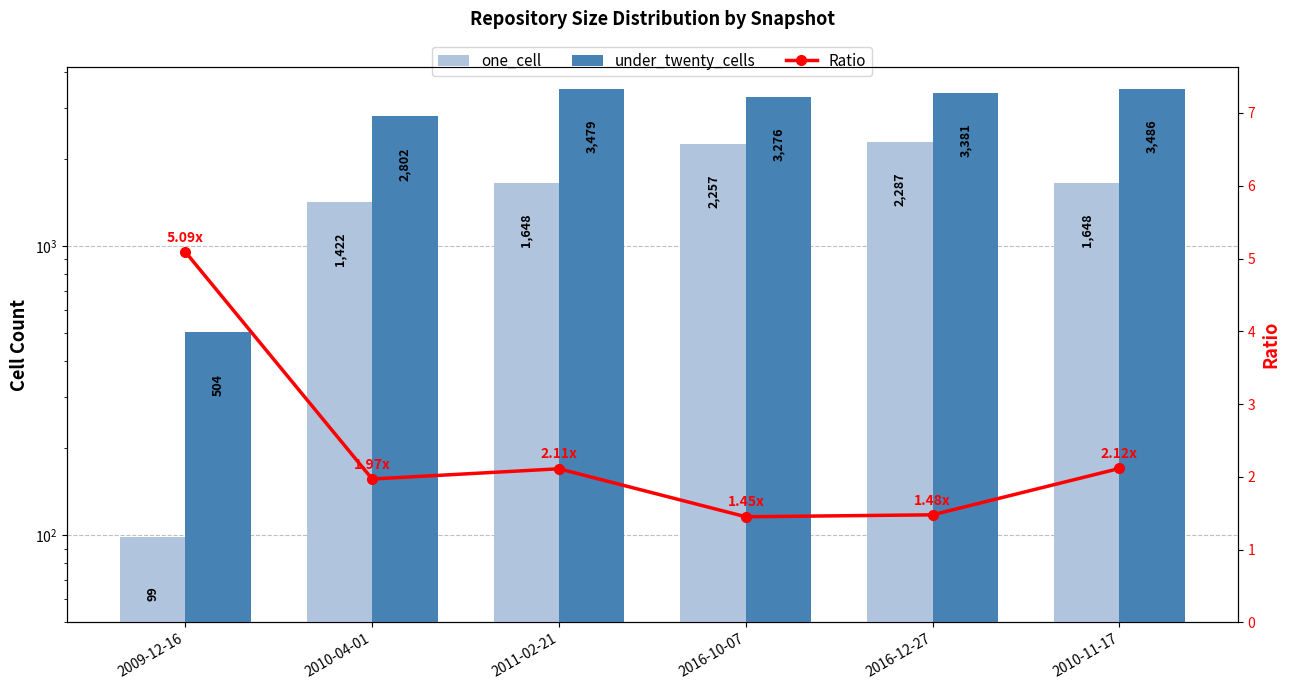

What is the approximate value of Ratio at 2010-11-17?

2.1